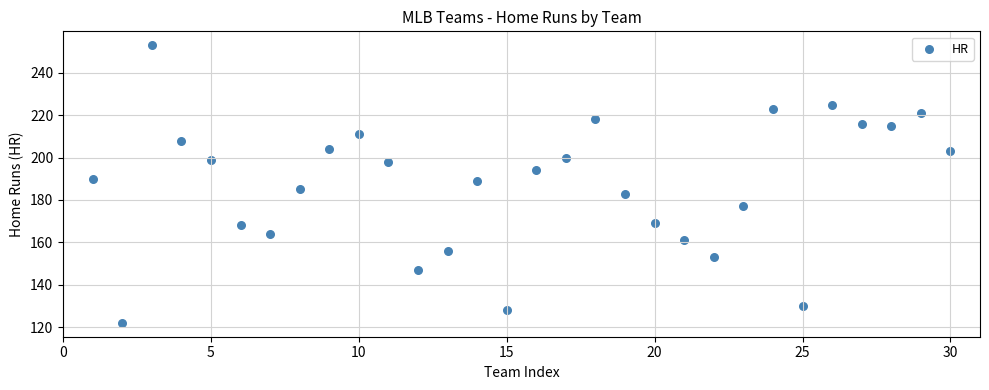

What is the range of Y values (max minus min)?

131